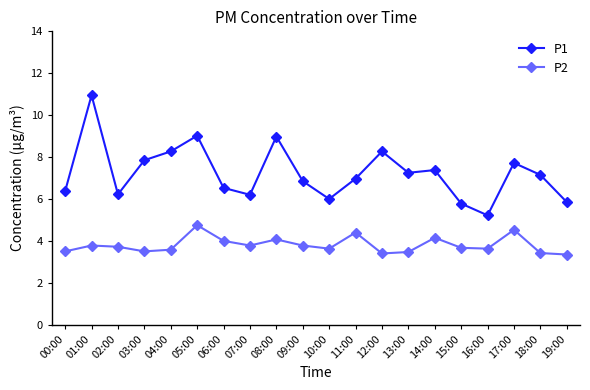

True or false: P1 has more than 2 points higher than both neighbors.

True